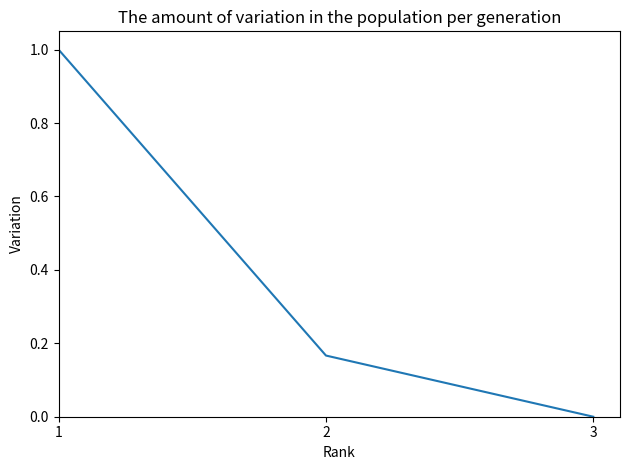

What is the sum of all values?

1.2